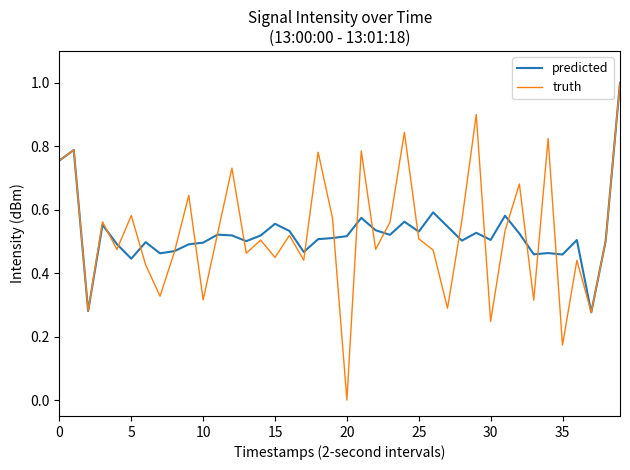

Count the truth values in the range 0 to 1.

40